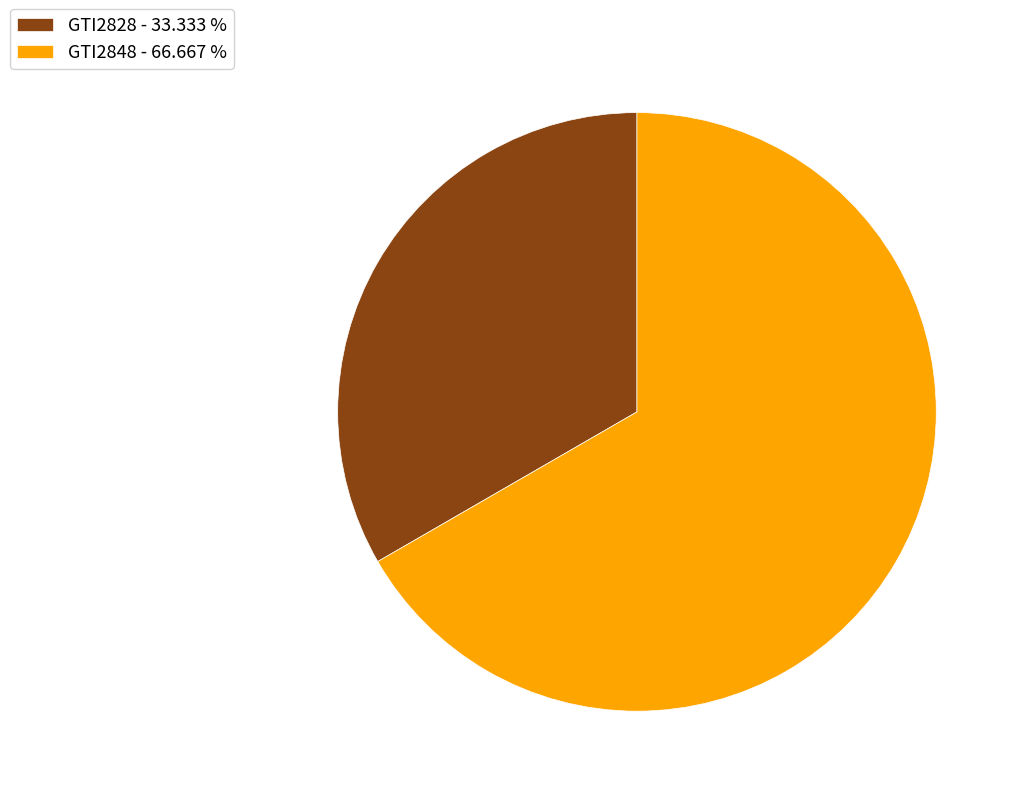

Approximately how many times larger is the value at GTI2848 - 66.667 % compared to GTI2828 - 33.333 %?

2.0